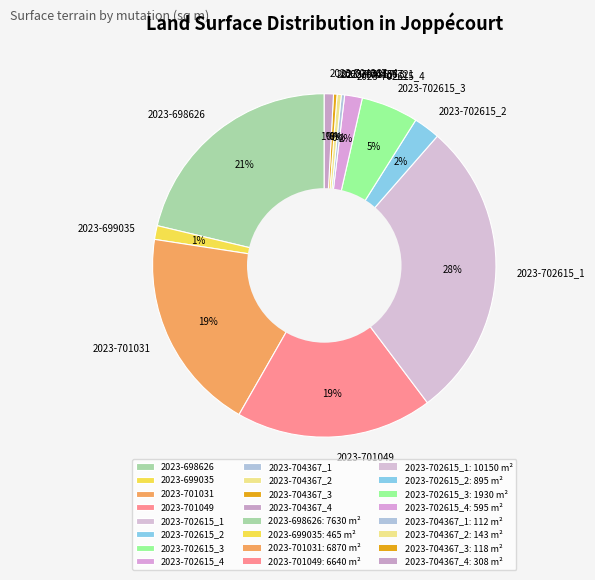

Which category has the biggest portion of the pie?

2023-702615_1